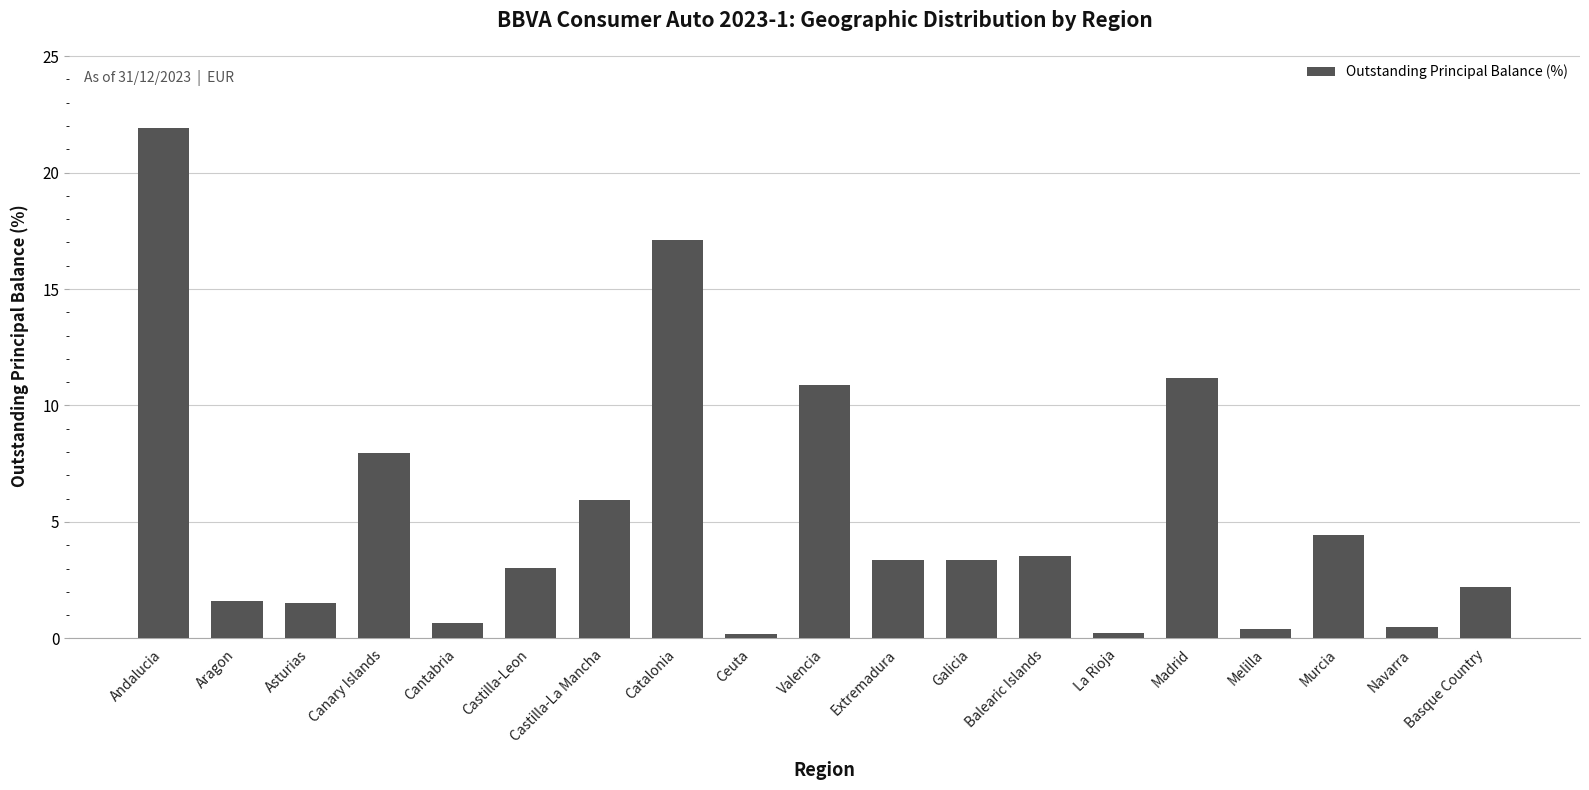

The chart shows a value of 11.2 at Madrid. True or false?

True